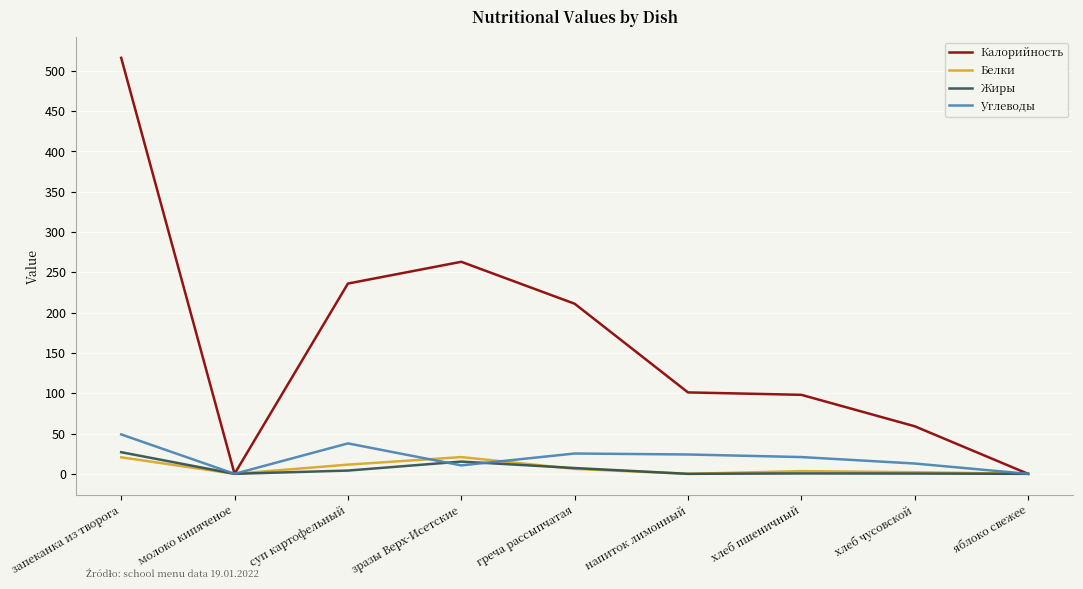

Where is the first local maximum for Углеводы?

суп картофельный